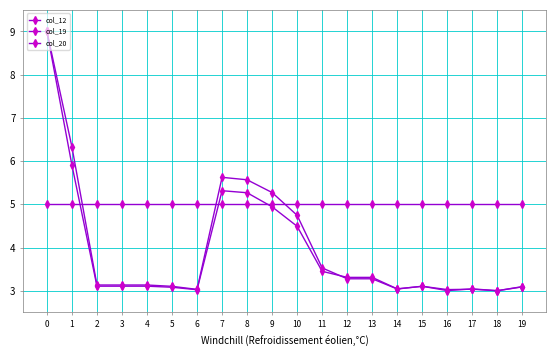

Rank the series at 5 from lowest to highest value.

col_12, col_20, col_19